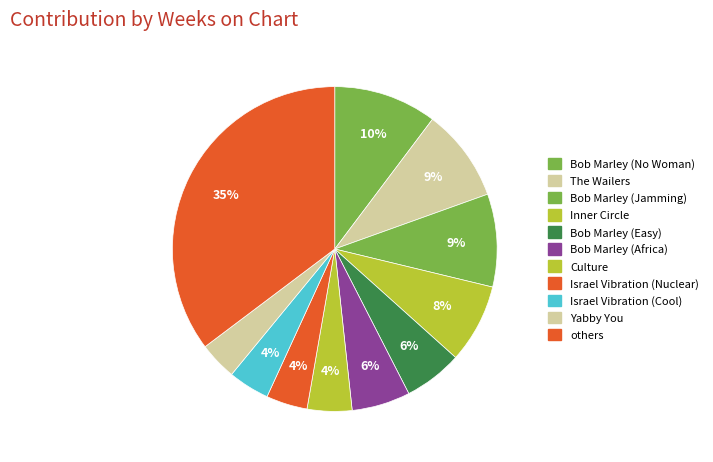

How many segments does this pie chart have?

11